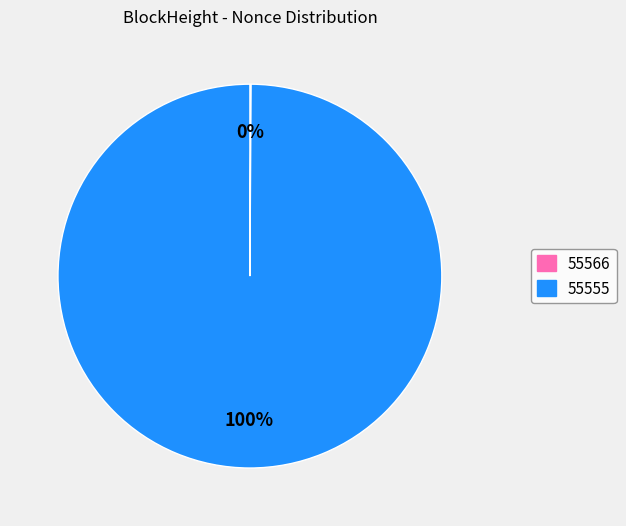

Which slice represents more than half of the pie?

55555